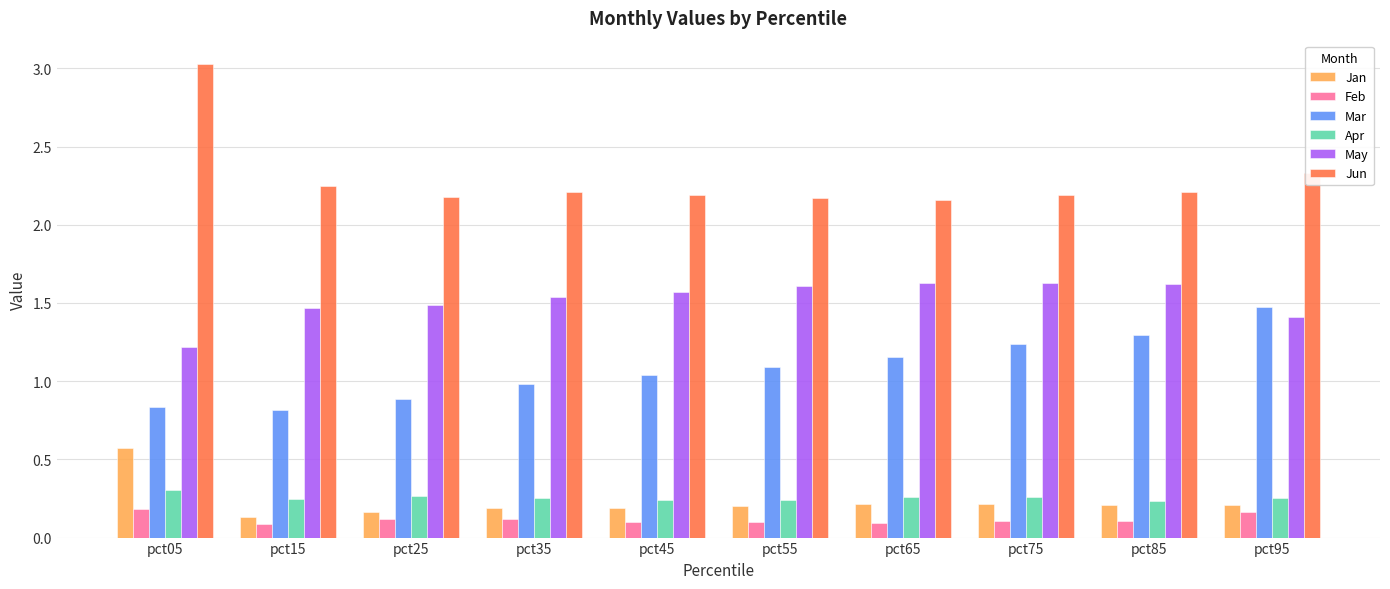

Which label corresponds to the largest value in the chart?

pct05